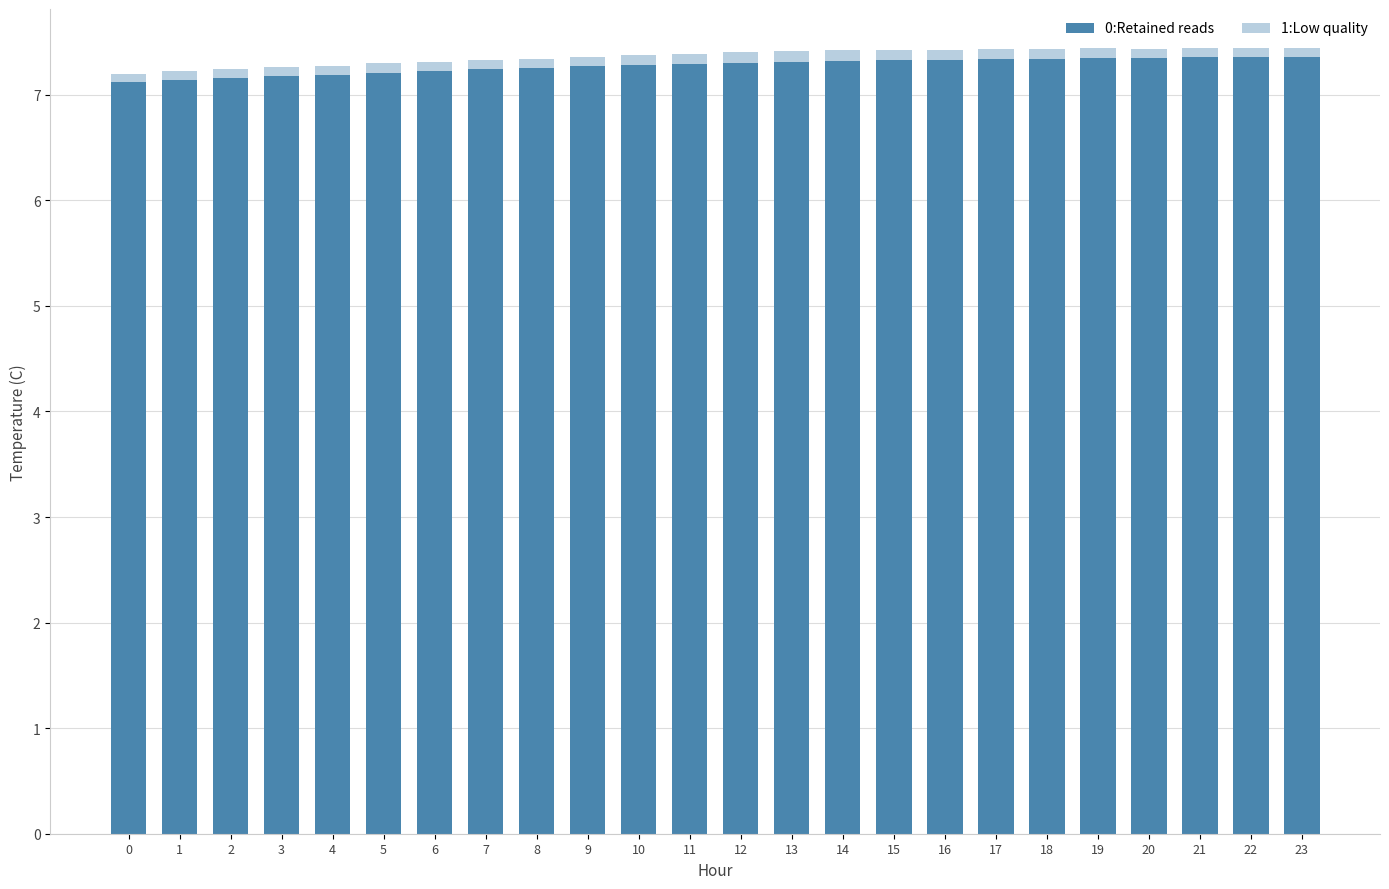

Is it true that 0:Retained reads equals 4.4 at 1?

False